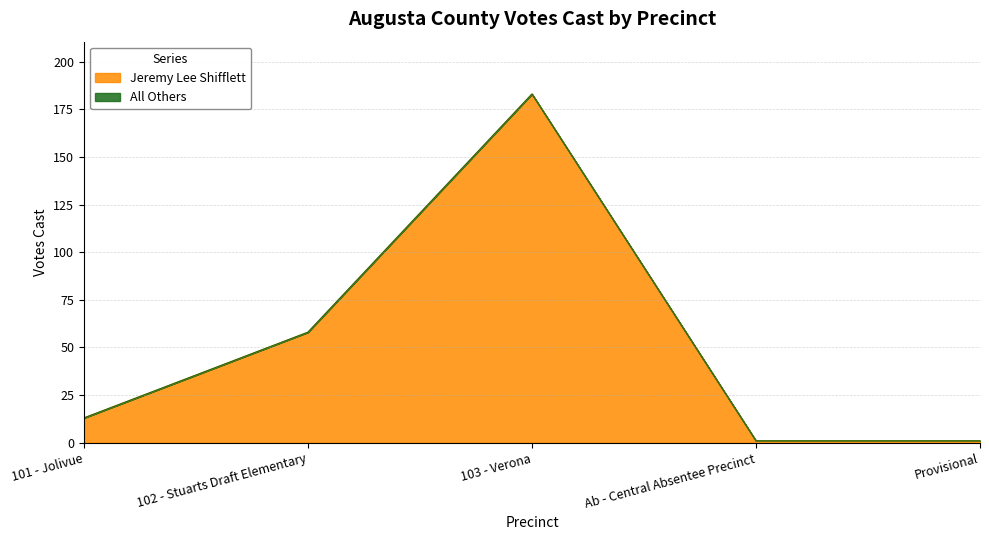

List the labels in order of value, largest first.

103 - Verona, 102 - Stuarts Draft Elementary, 101 - Jolivue, Ab - Central Absentee Precinct, Provisional